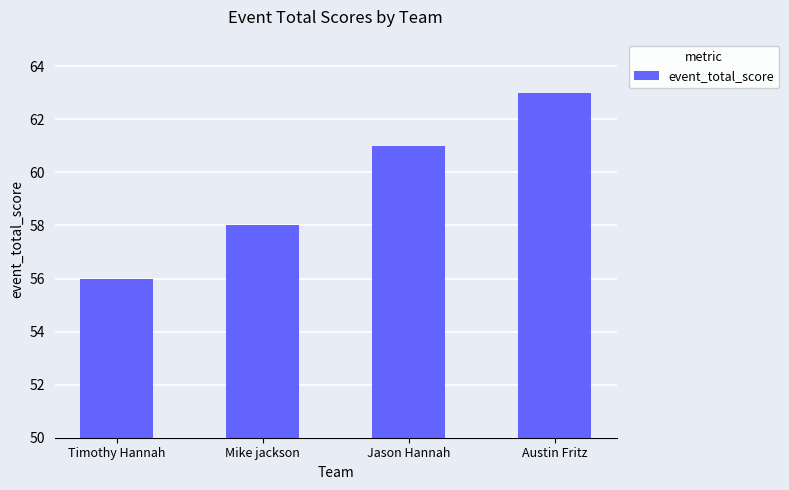

Reading left to right, list all the values displayed in this chart.

56	58	61	63